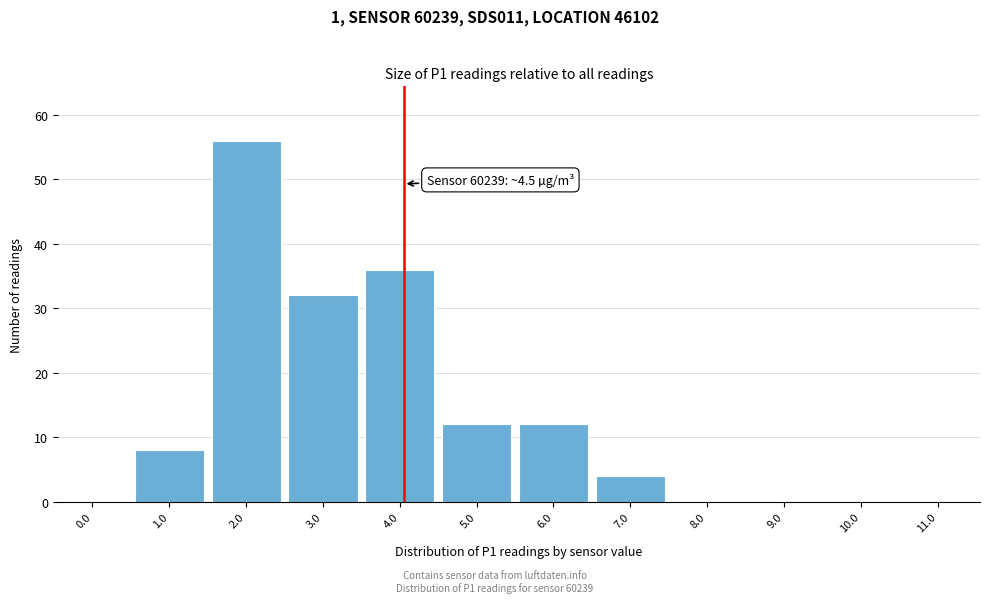

Reading left to right, extract all data points from this chart.

0.0=0	1.0=8	2.0=56	3.0=32	4.0=36	5.0=12	6.0=12	7.0=4	8.0=0	9.0=0	10.0=0	11.0=0